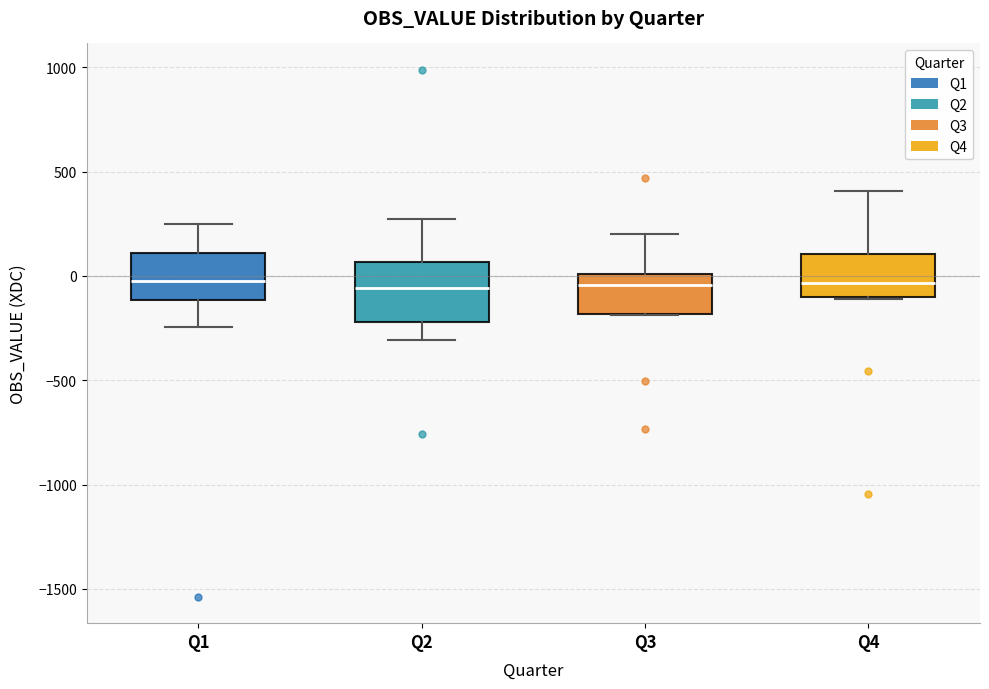

Reading left to right, transcribe this box plot: for each box, give where its median line is, the range the box spans, and where its two whiskers end, as read against the y-axis. The values are not printed on the chart, so give them approximately, as read against the axis.

Q1: median 0, box -100 to 100, whiskers -250 to 250
Q2: median -50, box -200 to 50, whiskers -300 to 250
Q3: median -50, box -200 to 0, whiskers -200 to 200
Q4: median -50, box -100 to 100, whiskers -100 to 400